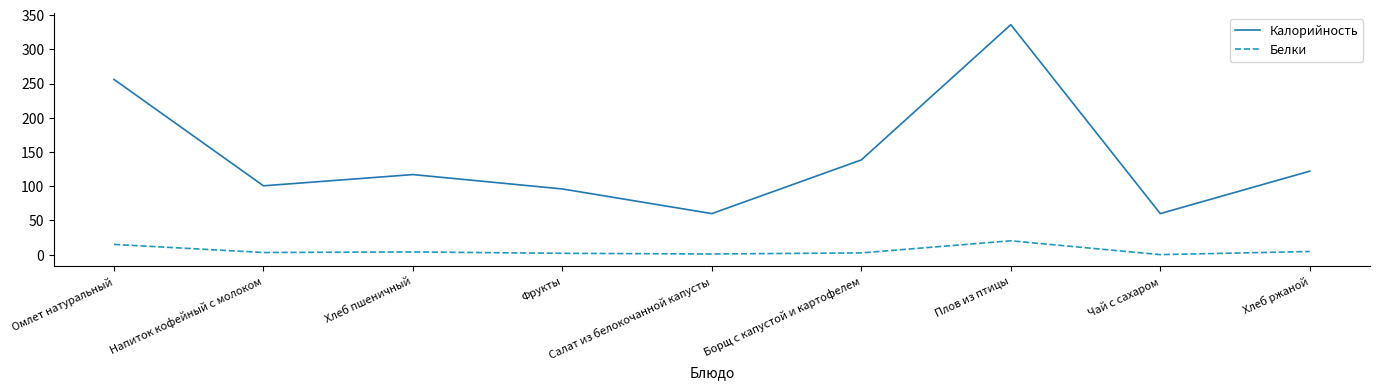

What is the minimum value for Калорийность?

60.0